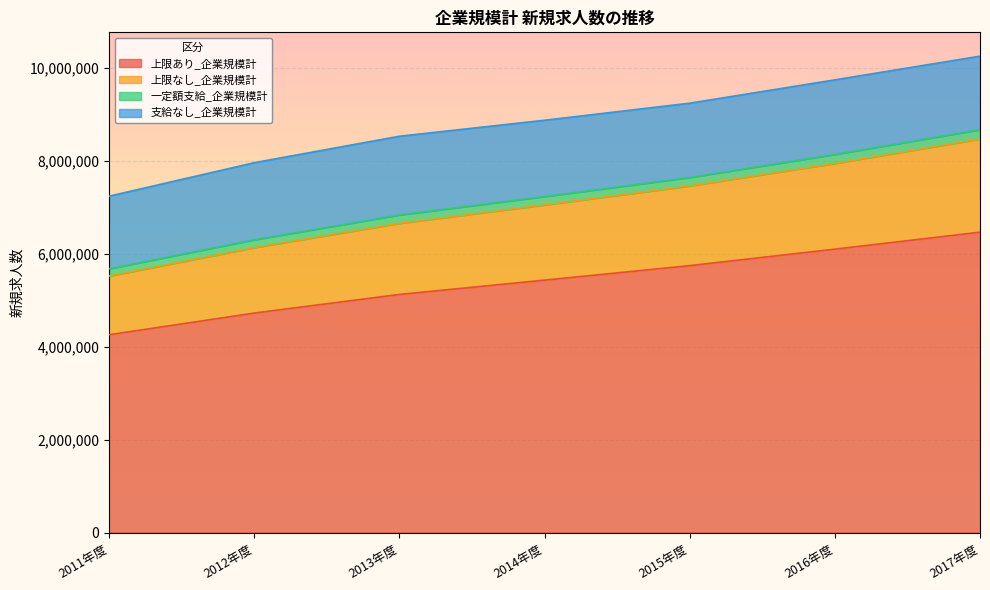

The value of 上限あり_企業規模計 at 2014年度 is 5427680. True or false?

True